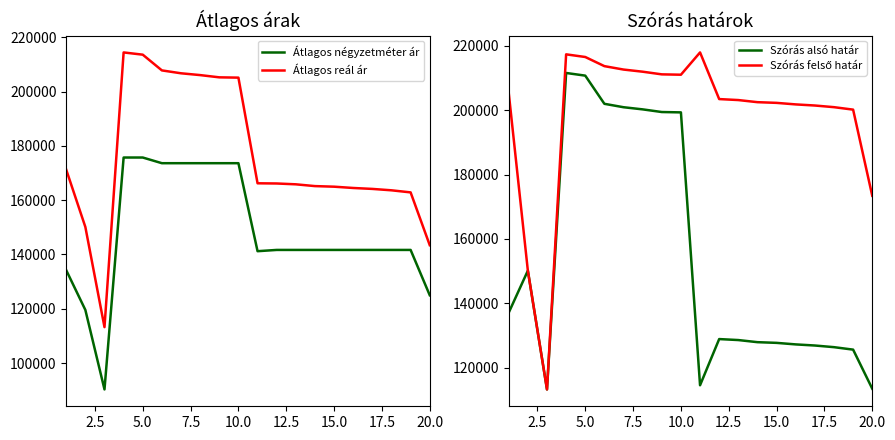

What is the smallest value displayed?

90277